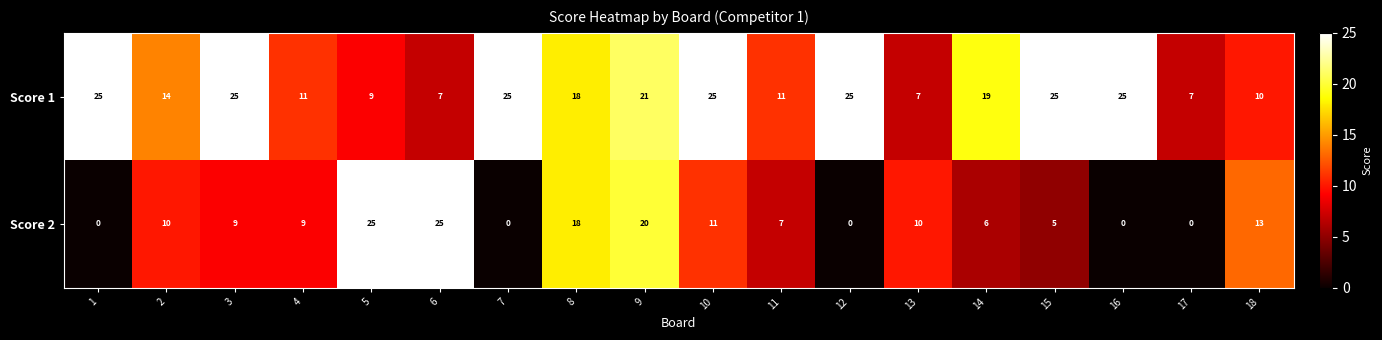

Count the number of data series in this chart.

2